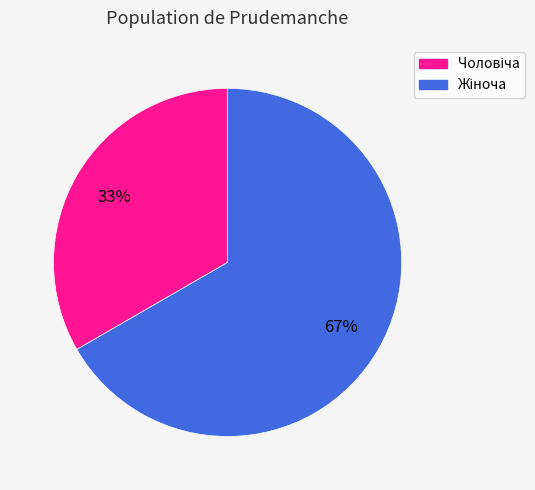

Is there any slice that represents more than half of the pie?

Yes